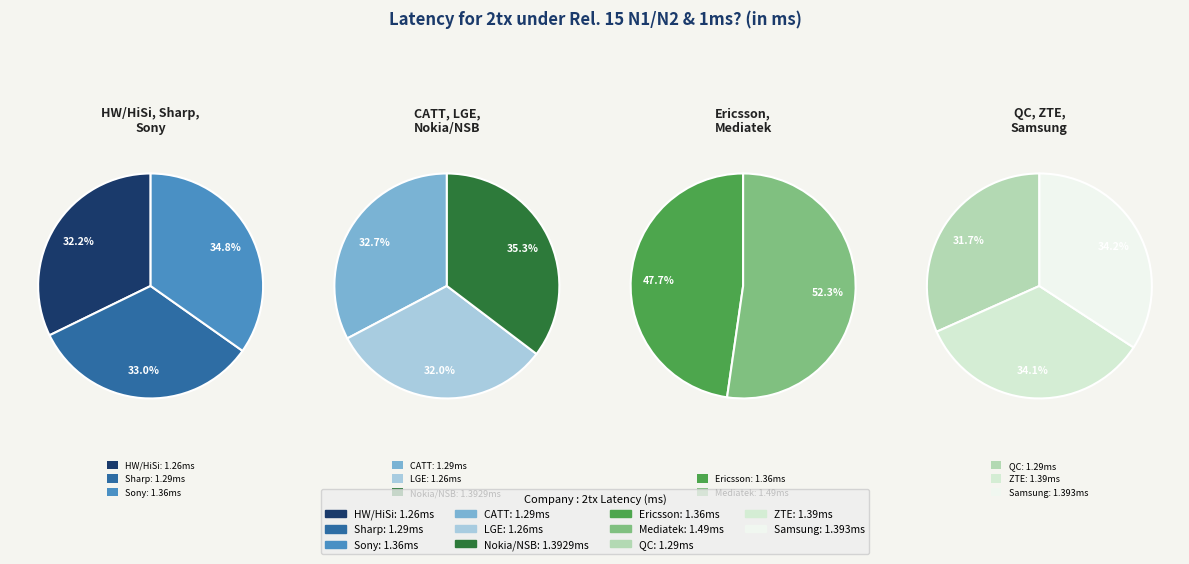

To the nearest percent, what is the combined percentage of ZTE and Nokia/NSB?

19%